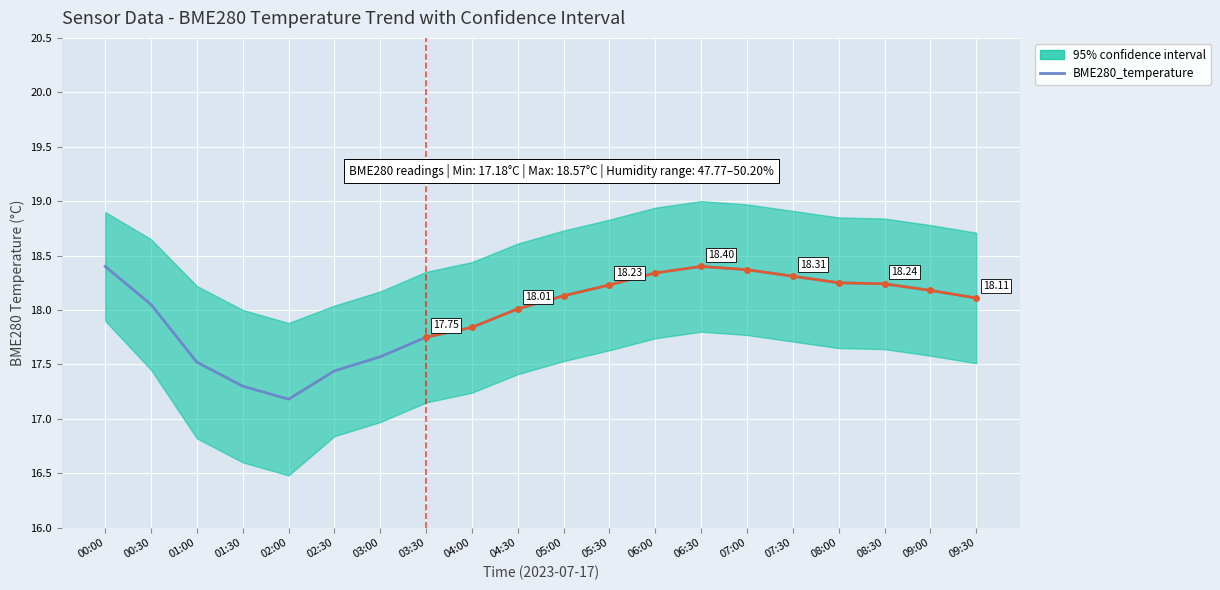

How many values are below 18?

7